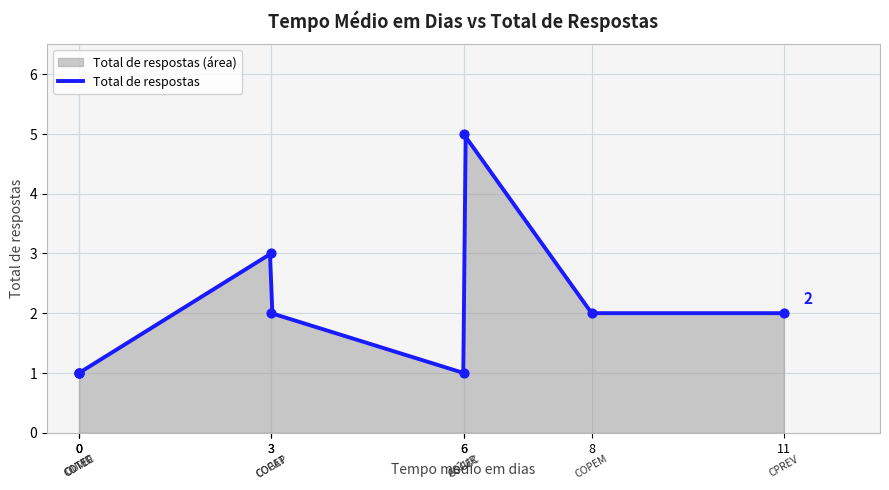

What is the ratio of the value at OUVID to the value at COTEC?

1.0